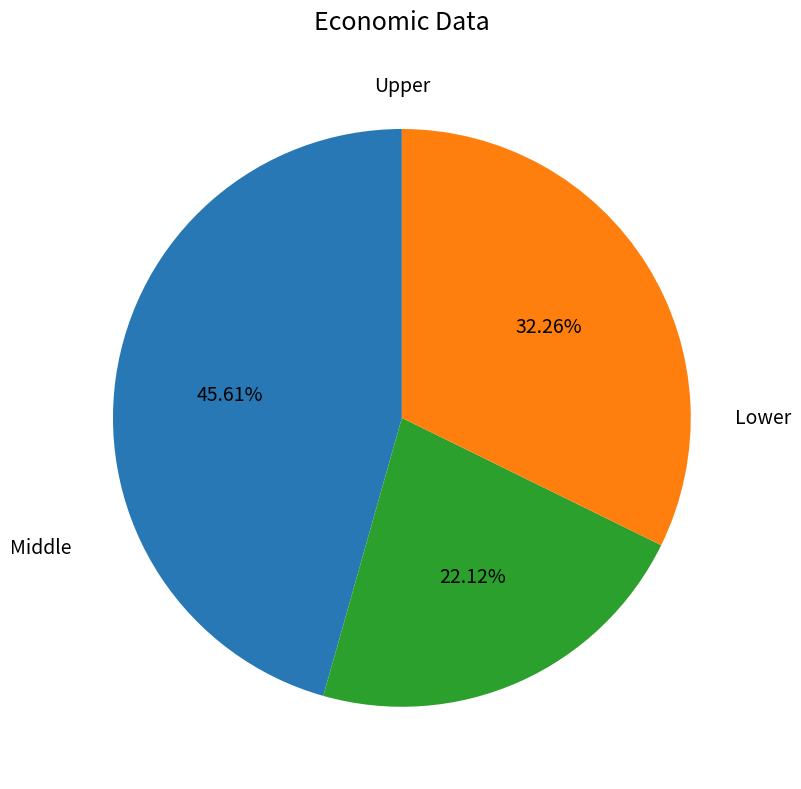

Is there any slice that represents more than half of the pie?

No